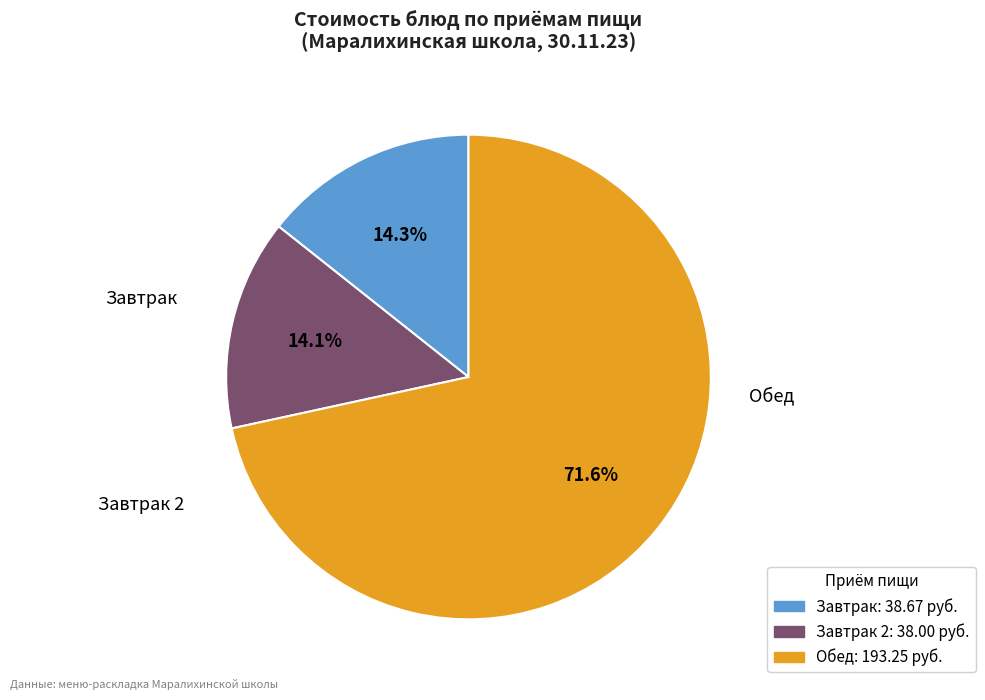

Is there any slice that represents more than half of the pie?

Yes